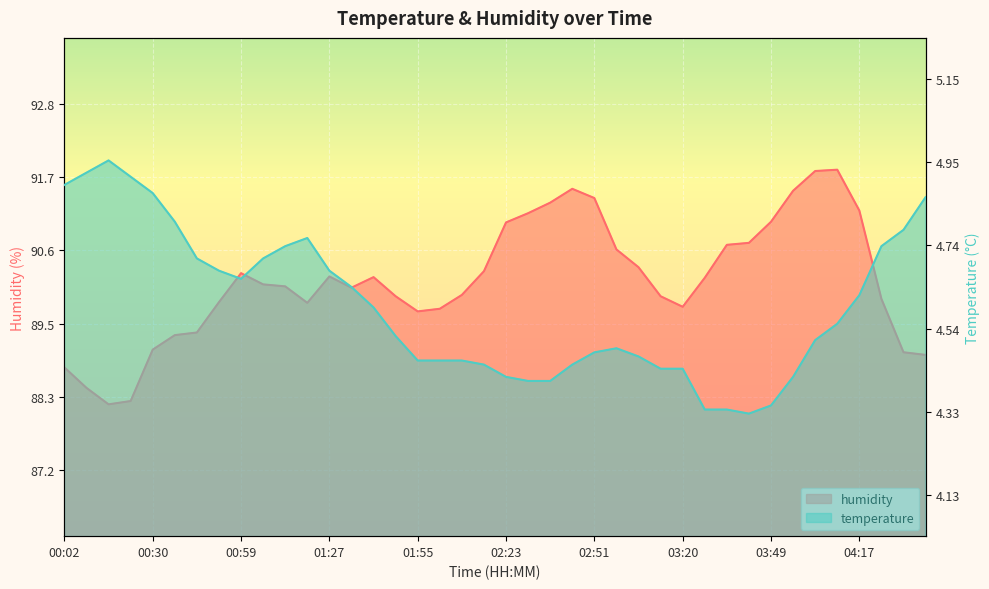

Which has a higher value, 01:55 or 03:13?

01:55